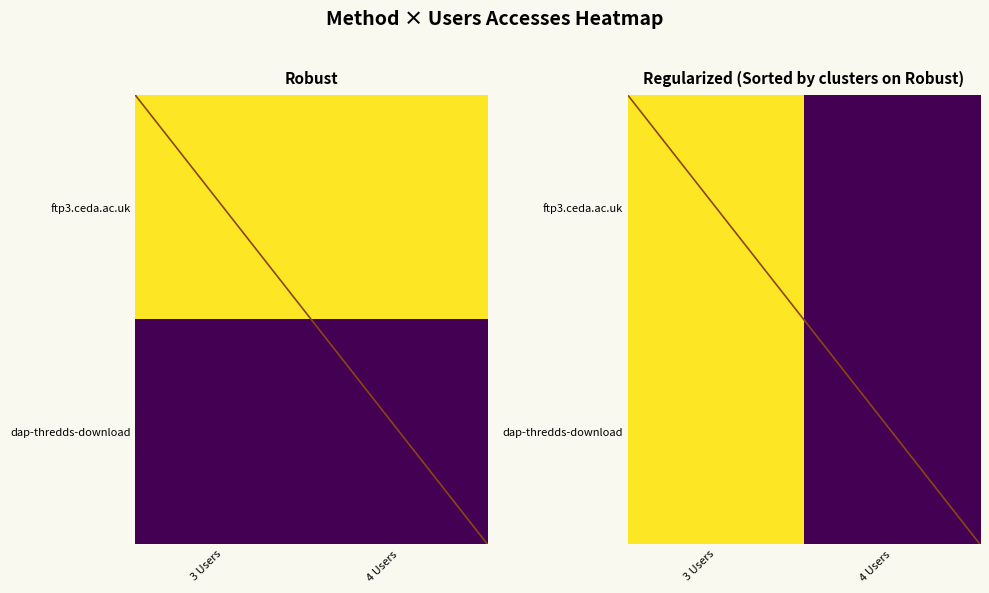

The value of dap-thredds-download at 4 Users is 75. True or false?

False